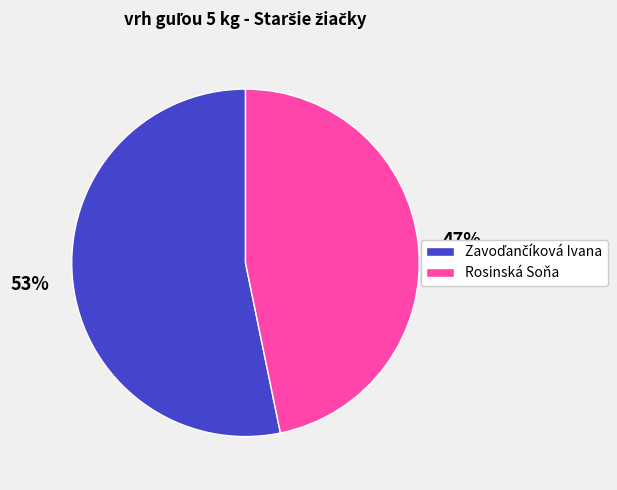

True or false: Rosinská Soňa accounts for 47% of the total.

True